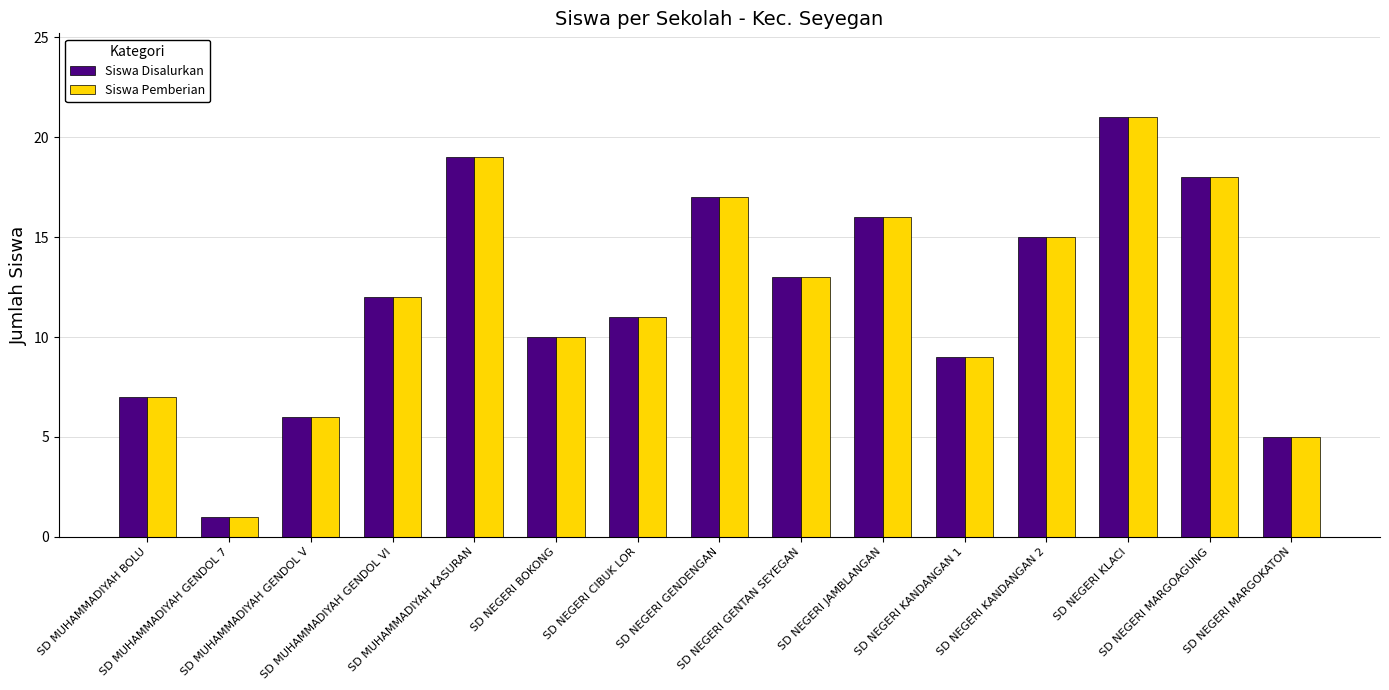

What are all the series names shown in the legend?

Siswa Disalurkan, Siswa Pemberian